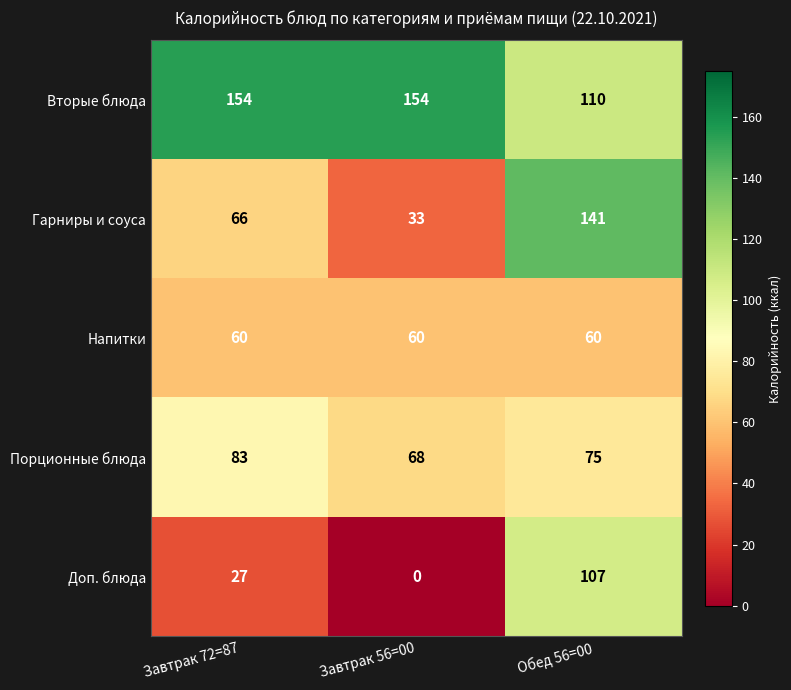

What is the sum of the Вторые блюда values at Завтрак 56=00 and Обед 56=00?

264